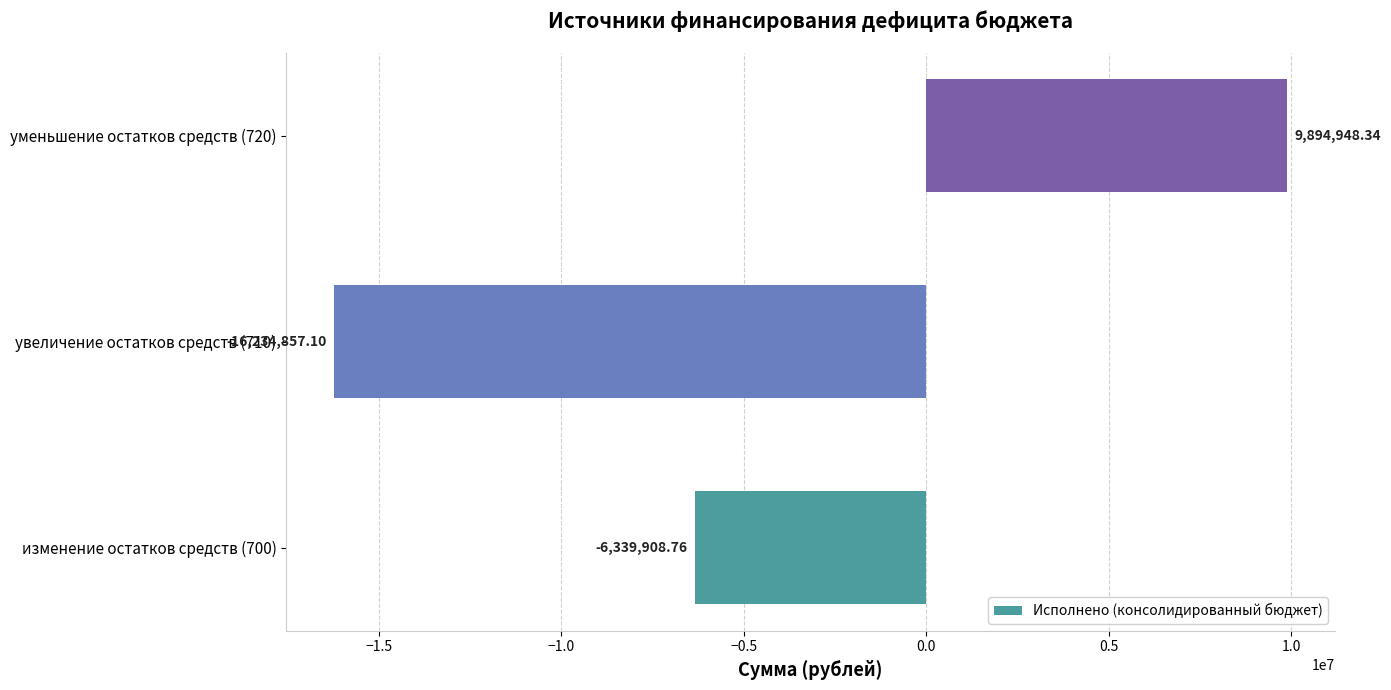

What is the difference between the maximum and minimum values?

26129805.4